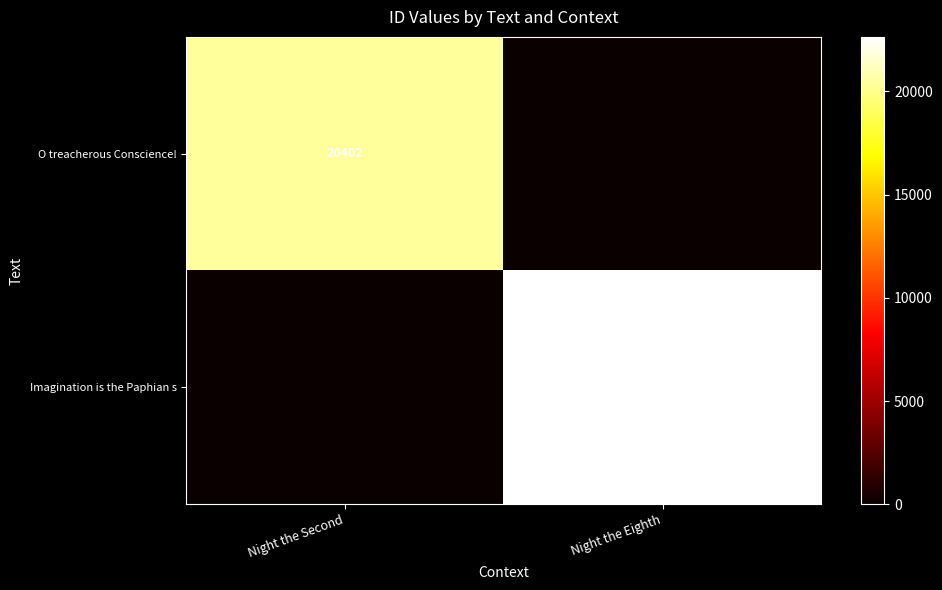

Is the value of Imagination is the Paphian s at Night the Eighth greater than the value of O treacherous Conscience! at Night the Second?

Yes